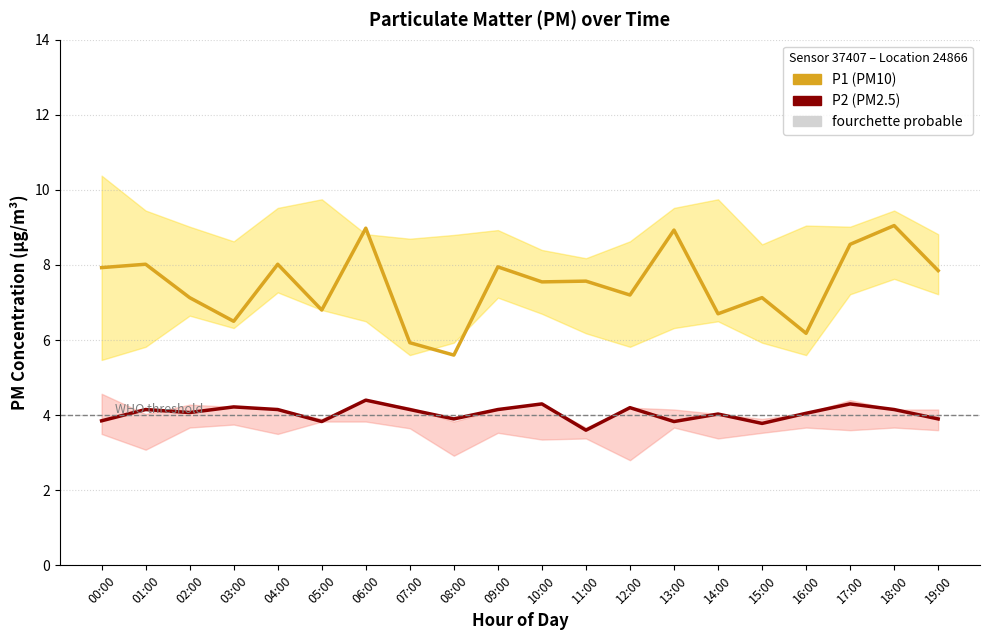

What is the minimum value shown in the chart?

3.6